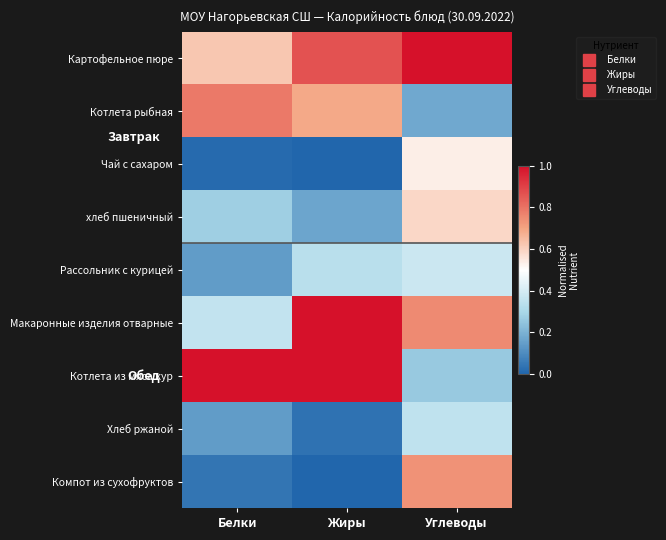

Which has a higher value, Углеводы or Белки?

Углеводы